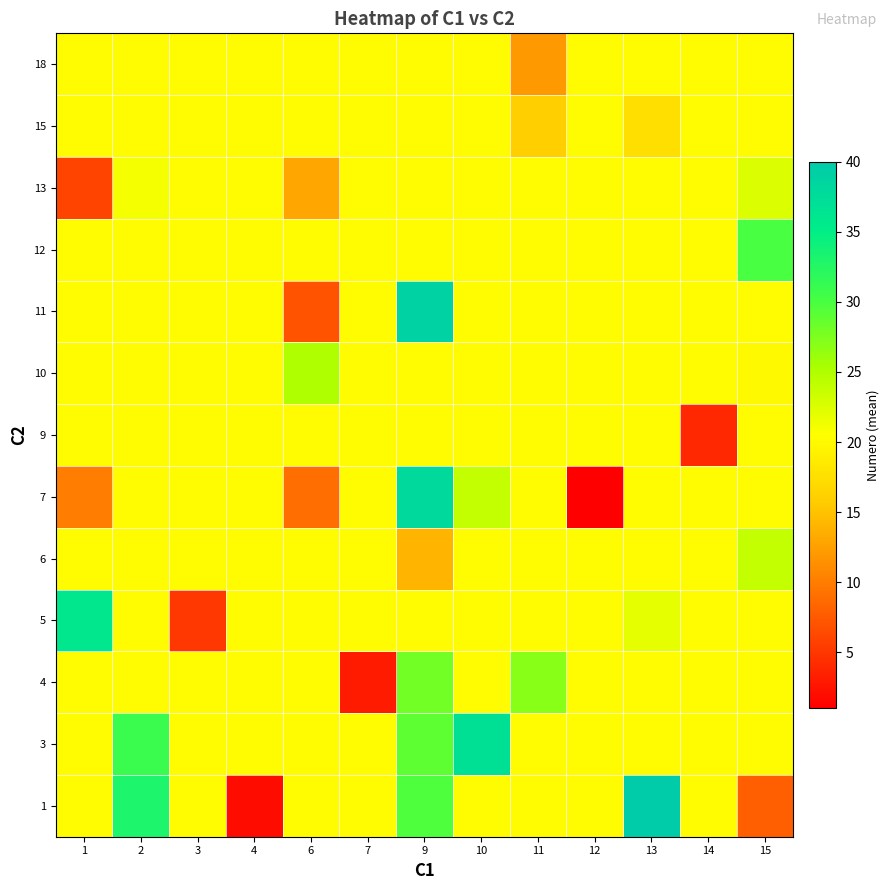

Reading right to left, what are all the values shown in this chart?

1: 15=8.0	14=20.1	13=40.0	12=20.1	11=20.1	10=20.1	9=29.7	7=20.1	6=20.1	4=2.0	3=20.1	2=33.0	1=20.1
3: 15=20.1	14=20.1	13=20.1	12=20.1	11=20.1	10=37.0	9=29.0	7=20.1	6=20.1	4=20.1	3=20.1	2=31.0	1=20.1
4: 15=20.1	14=20.1	13=20.1	12=20.1	11=27.0	10=20.1	9=28.0	7=3.0	6=20.1	4=20.1	3=20.1	2=20.1	1=20.1
5: 15=20.1	14=20.1	13=22.0	12=20.1	11=20.1	10=20.1	9=20.1	7=20.1	6=20.1	4=20.1	3=5.0	2=20.1	1=36.0
6: 15=24.0	14=20.1	13=20.1	12=20.1	11=20.1	10=20.1	9=14.0	7=20.1	6=20.1	4=20.1	3=20.1	2=20.1	1=20.1
7: 15=20.1	14=20.1	13=20.1	12=1.0	11=20.1	10=24.0	9=38.0	7=20.1	6=9.0	4=20.1	3=20.1	2=20.1	1=10.0
9: 15=20.1	14=4.0	13=20.1	12=20.1	11=20.1	10=20.1	9=20.1	7=20.1	6=20.1	4=20.1	3=20.1	2=20.1	1=20.1
10: 15=20.0	14=20.1	13=20.1	12=20.1	11=20.1	10=20.1	9=20.1	7=20.1	6=25.0	4=20.1	3=20.1	2=20.1	1=20.1
11: 15=20.1	14=20.1	13=20.1	12=20.1	11=20.1	10=20.1	9=39.0	7=20.1	6=7.0	4=20.1	3=20.1	2=20.1	1=20.1
12: 15=30.0	14=20.1	13=20.1	12=20.1	11=20.1	10=20.1	9=20.1	7=20.1	6=20.1	4=20.1	3=20.1	2=20.1	1=20.1
13: 15=22.5	14=20.1	13=20.1	12=20.1	11=20.1	10=20.1	9=20.1	7=20.1	6=13.0	4=20.1	3=20.1	2=21.0	1=6.0
15: 15=20.1	14=20.1	13=17.5	12=20.1	11=16.0	10=20.1	9=20.1	7=20.1	6=20.1	4=20.1	3=20.1	2=20.1	1=20.1
18: 15=20.1	14=20.1	13=20.1	12=20.1	11=12.0	10=20.1	9=20.1	7=20.1	6=20.1	4=20.1	3=20.1	2=20.1	1=20.1